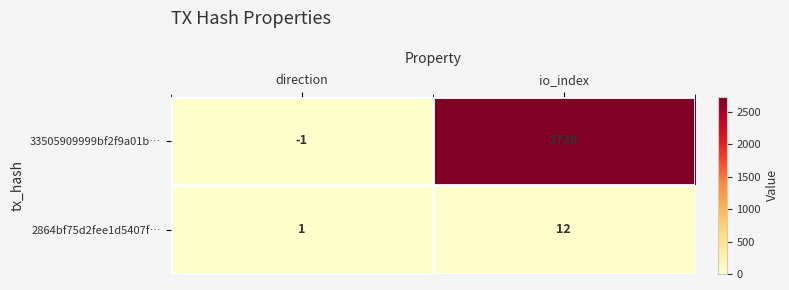

Where is 33505909999bf2f9a01b… nearest to the value 1364?

direction